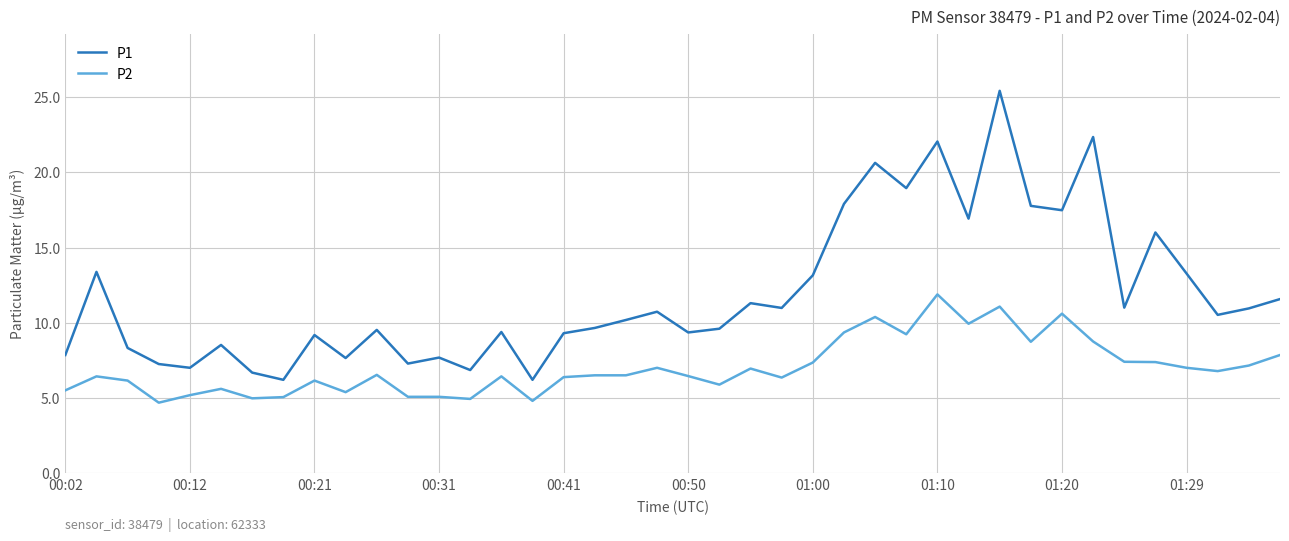

Which series has the largest range (max minus min)?

P1